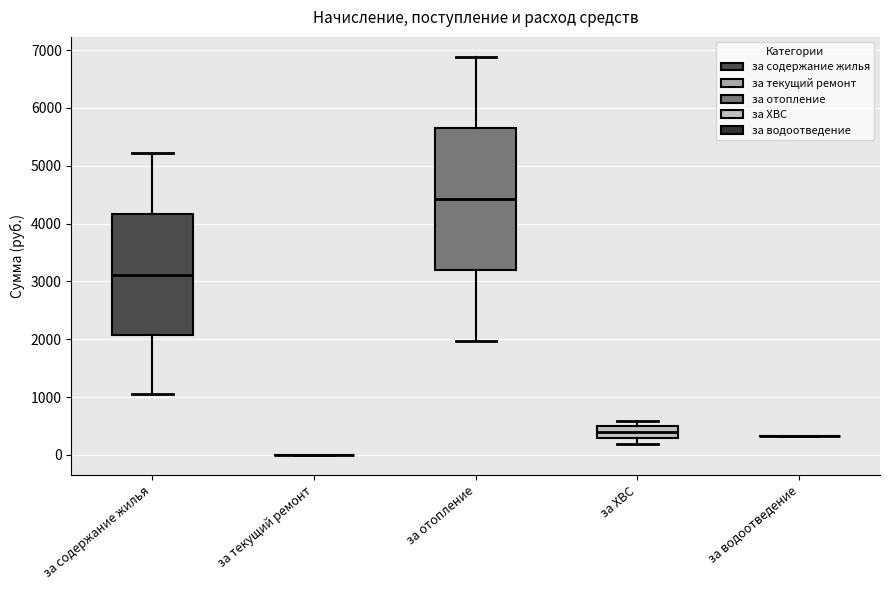

Reading left to right, transcribe this box plot: for each box, give where its median line is, the range the box spans, and where its two whiskers end, as read against the y-axis. The values are not printed on the chart, so give them approximately, as read against the axis.

за содержание жилья: median 3100, box 2100 to 4200, whiskers 1100 to 5200
за текущий ремонт: box collapsed to a line at 0, whiskers 0 to 0
за отопление: median 4400, box 3200 to 5700, whiskers 2000 to 6900
за ХВС: median 400, box 300 to 500, whiskers 200 to 600
за водоотведение: box collapsed to a line at 300, whiskers 300 to 300